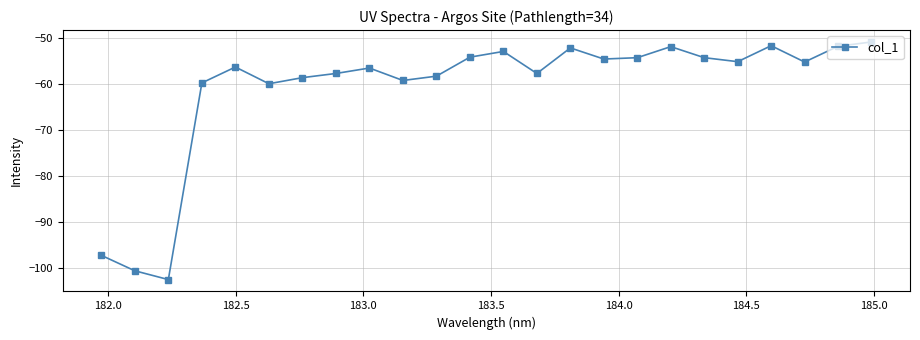

What is the smallest value displayed?

-102.4